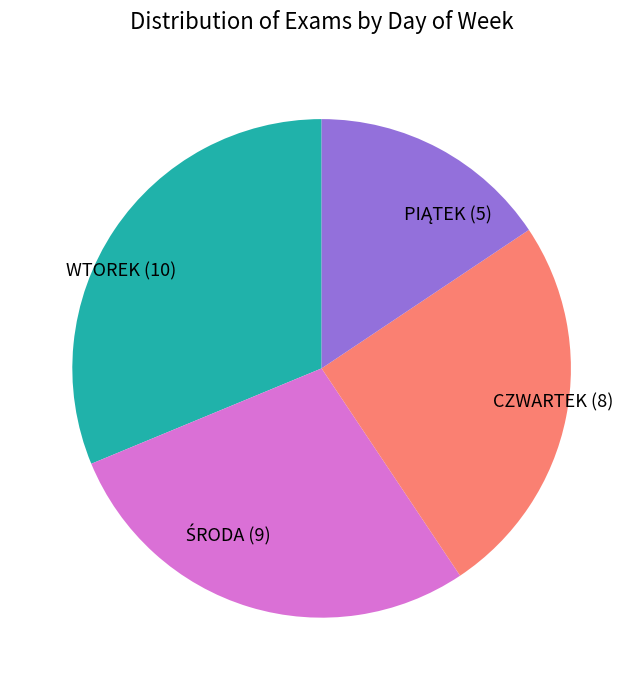

The CZWARTEK (8) slice represents 25% of the pie. True or false?

True